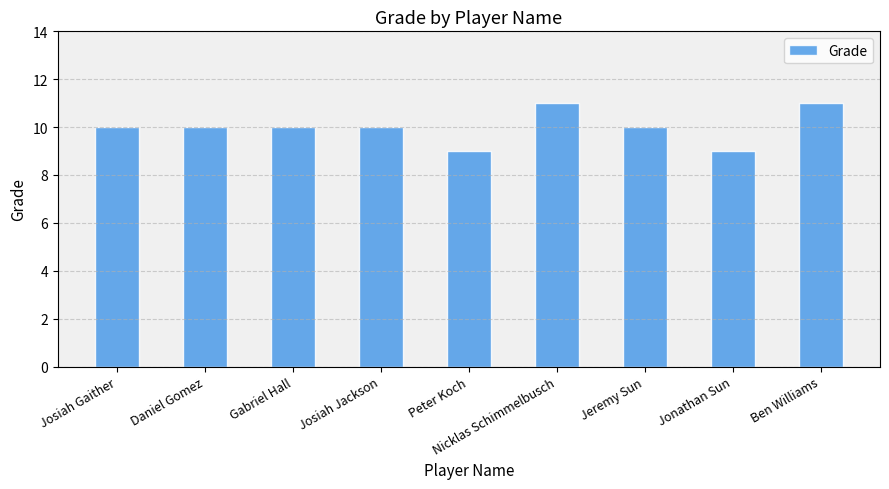

What is the approximate value at Josiah Jackson?

10